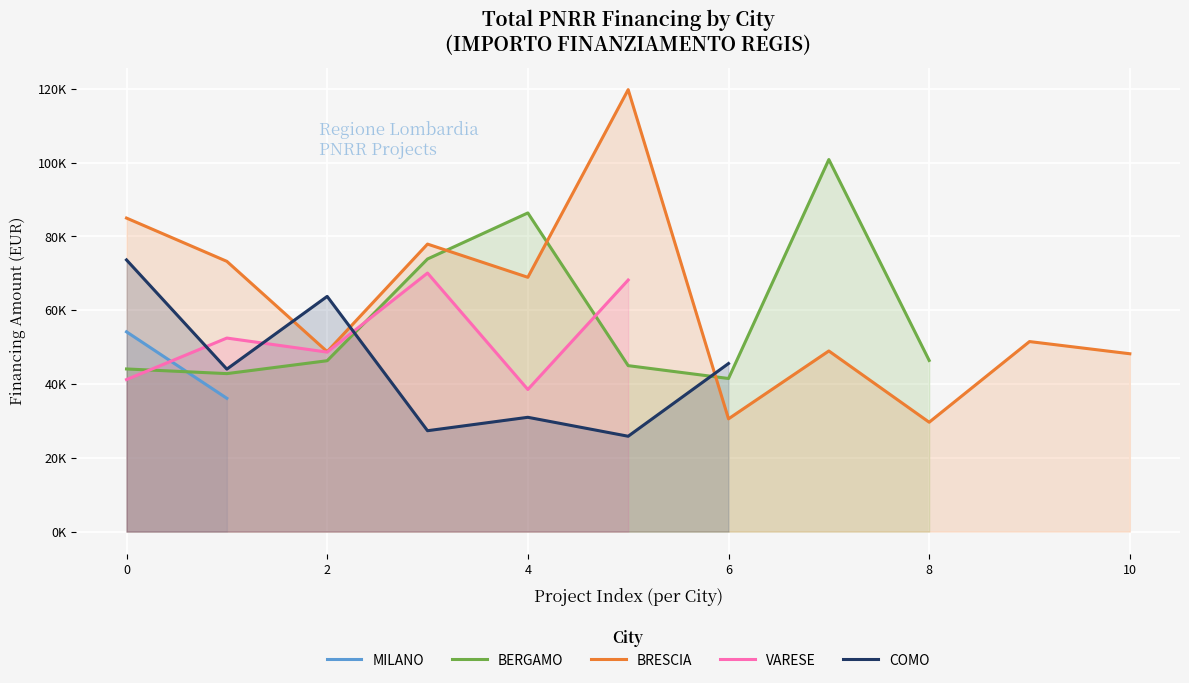

True or false: BRESCIA and VARESE intersect in this chart.

False